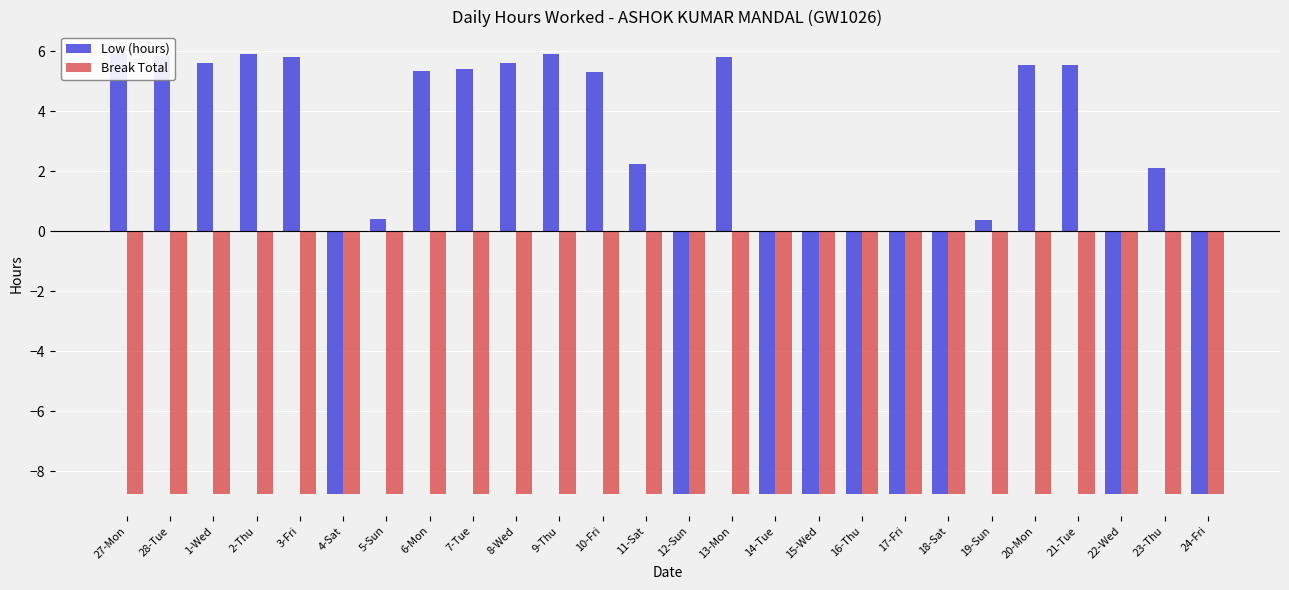

Are the bars grouped side by side (vs. stacked)?

Yes